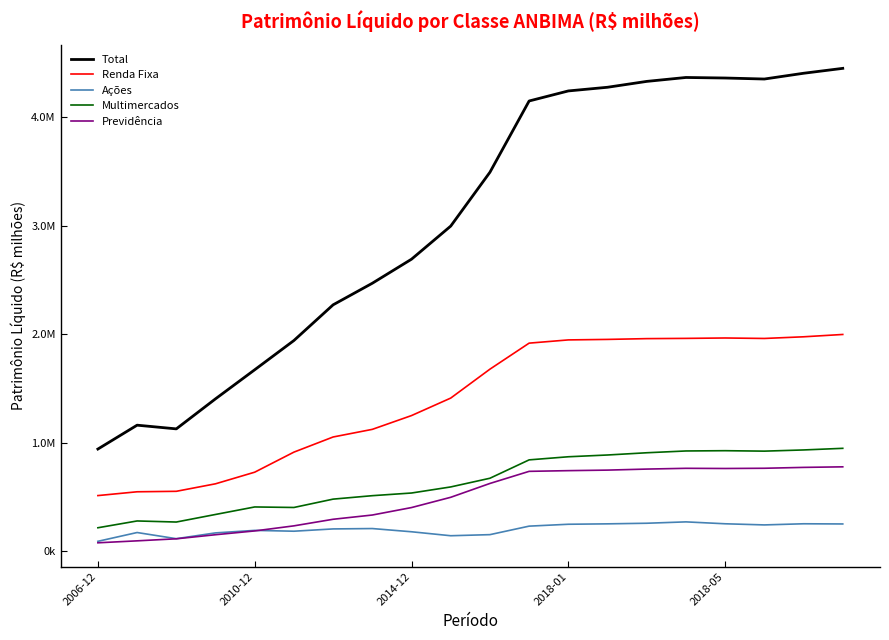

True or false: Total and Ações intersect in this chart.

False